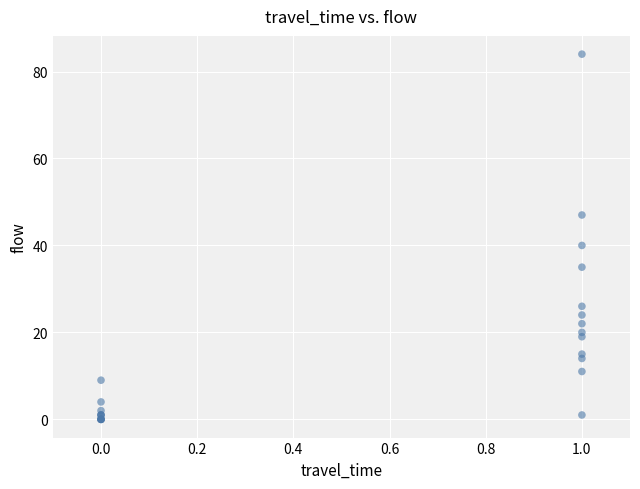

What Y value in the scatter plot is closest to 42?

40